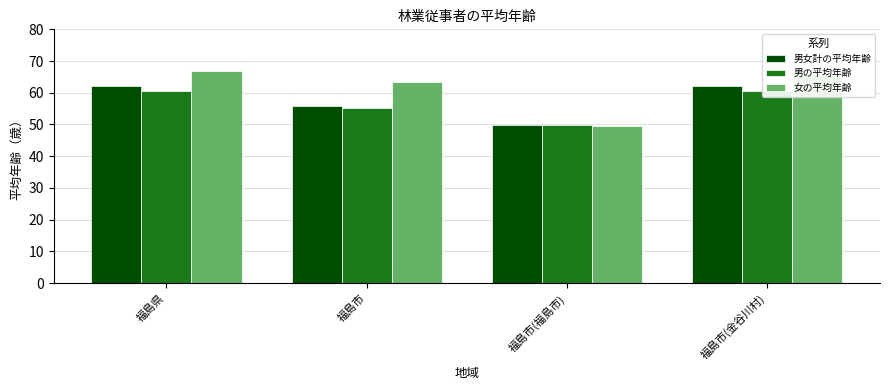

What is the highest value of the 男の平均年齢 series?

60.7